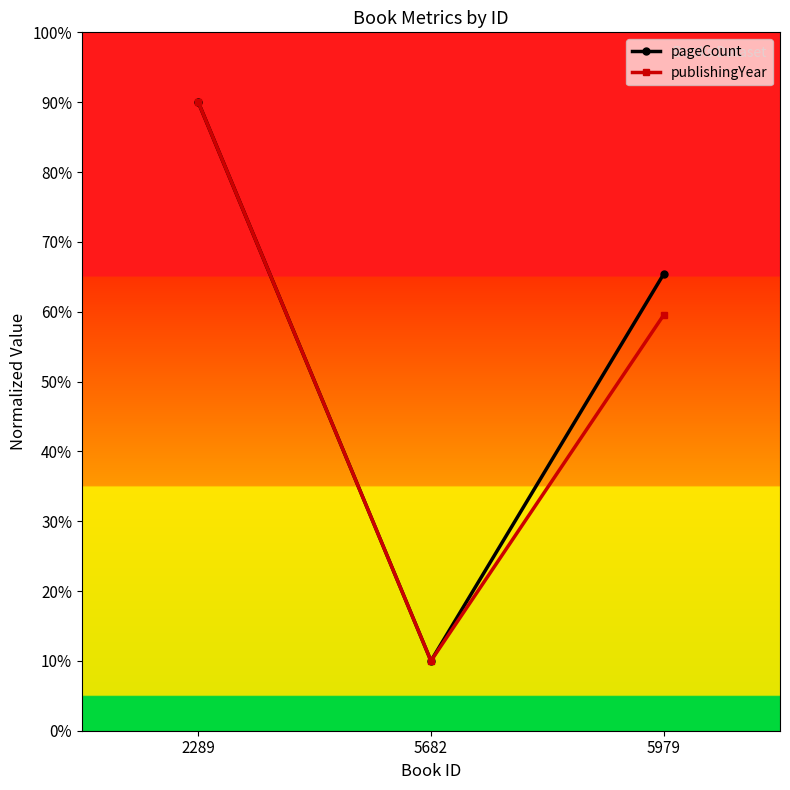

How many data points in publishingYear are above 59?

2